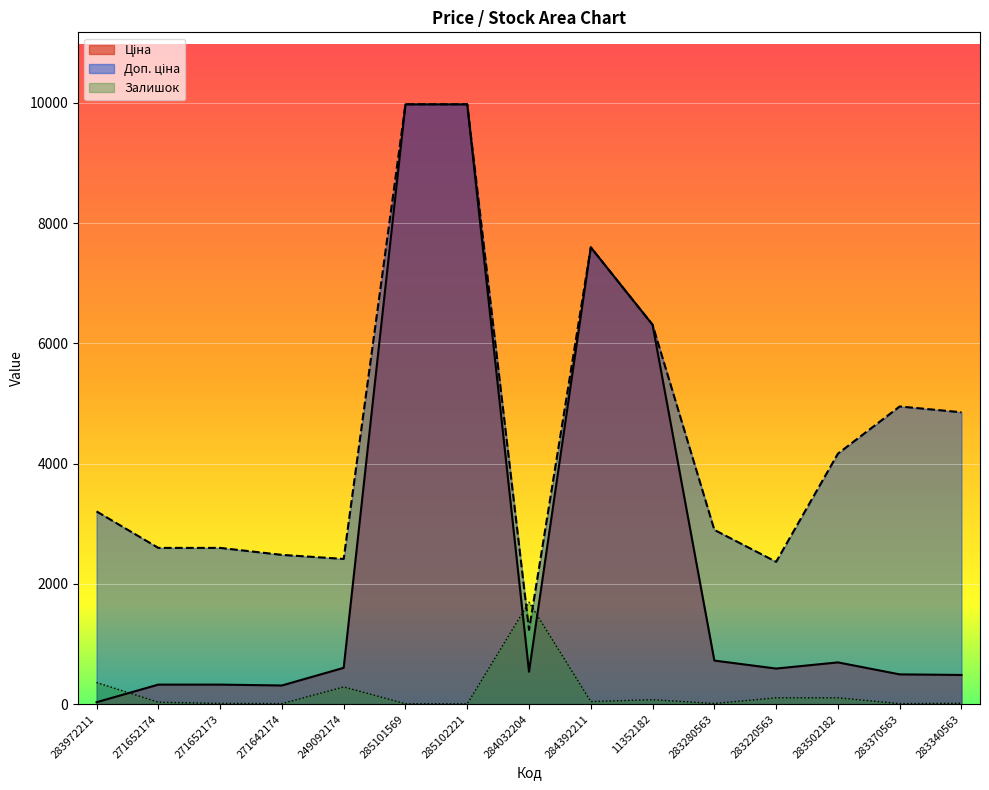

What is the value of the Ціна point at the 3rd from the left?

324.8